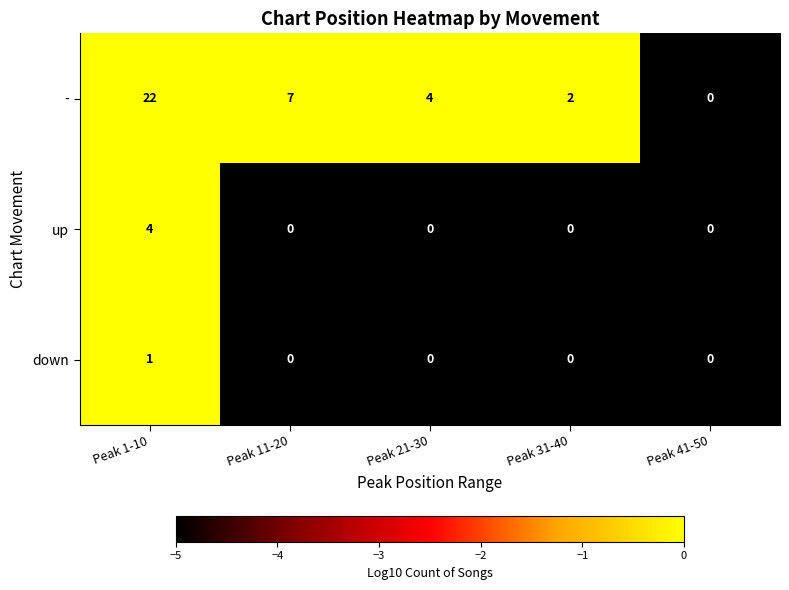

Which series changed the most between Peak 1-10 and Peak 41-50?

-